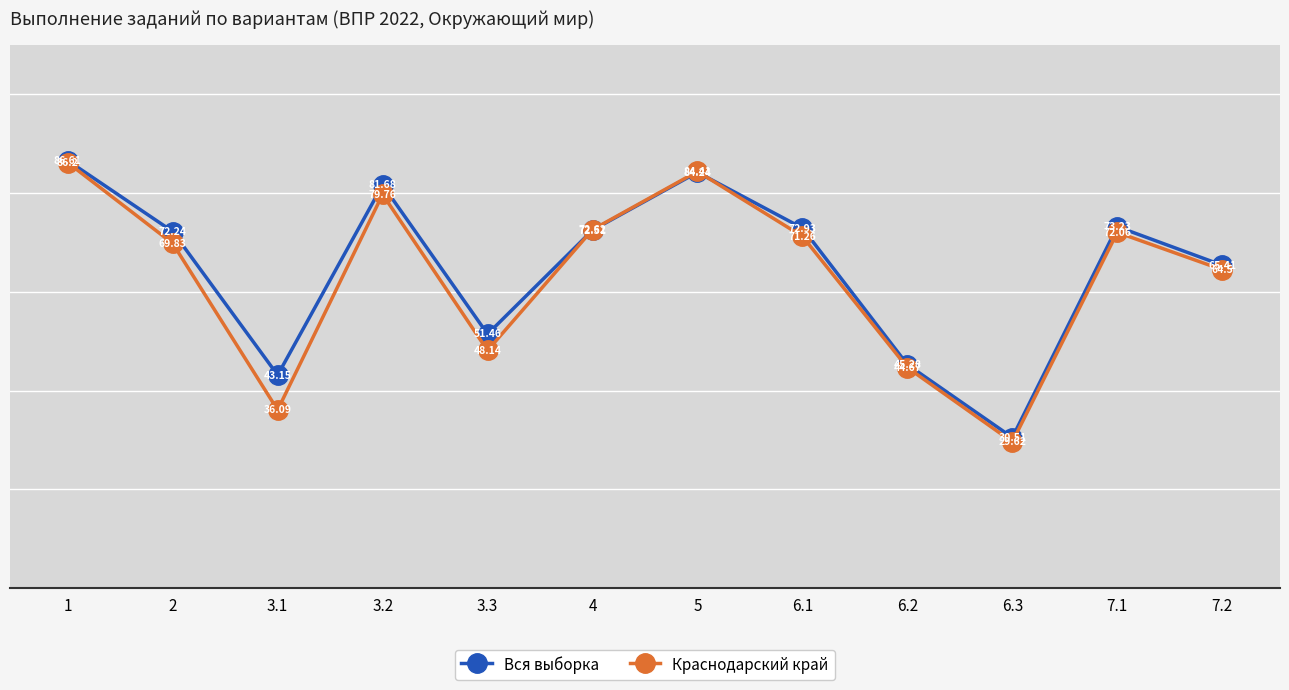

What is the label of the 5th point from the left?

3.3